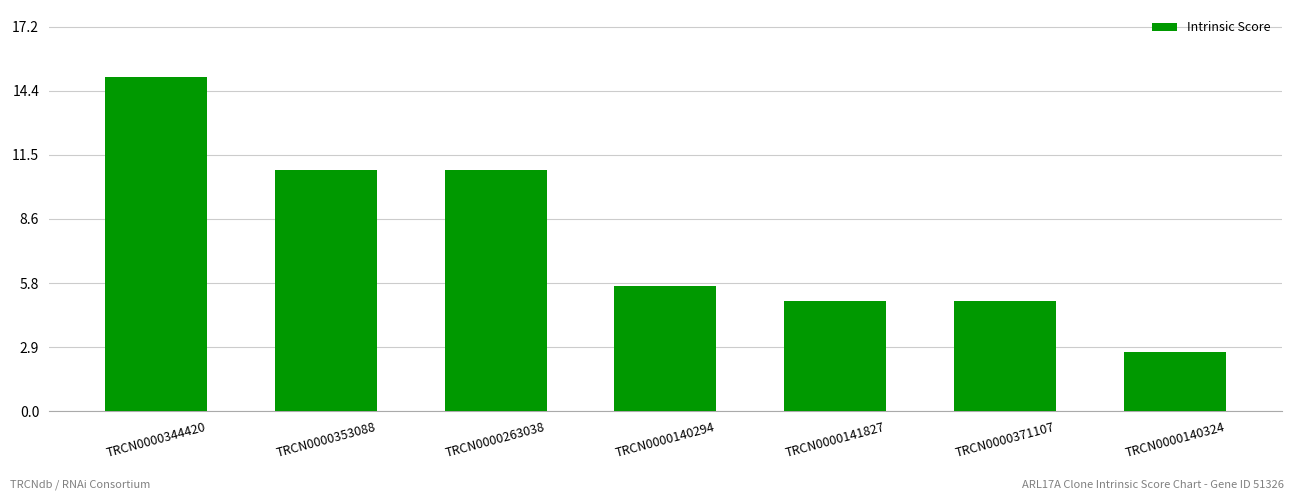

What is the sum of the values at TRCN0000140294 and TRCN0000263038?

16.4